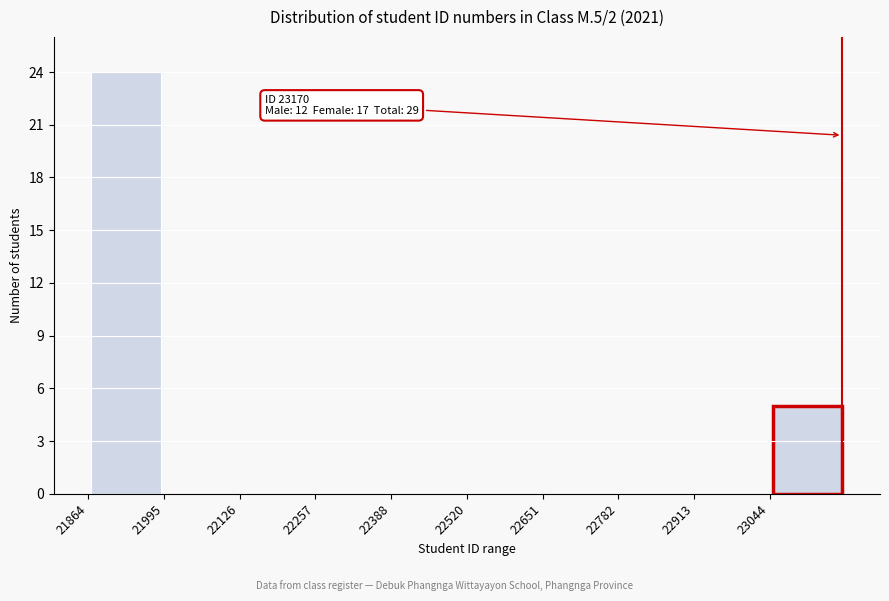

Which range on the x-axis has the tallest bar?

21860 to 22000